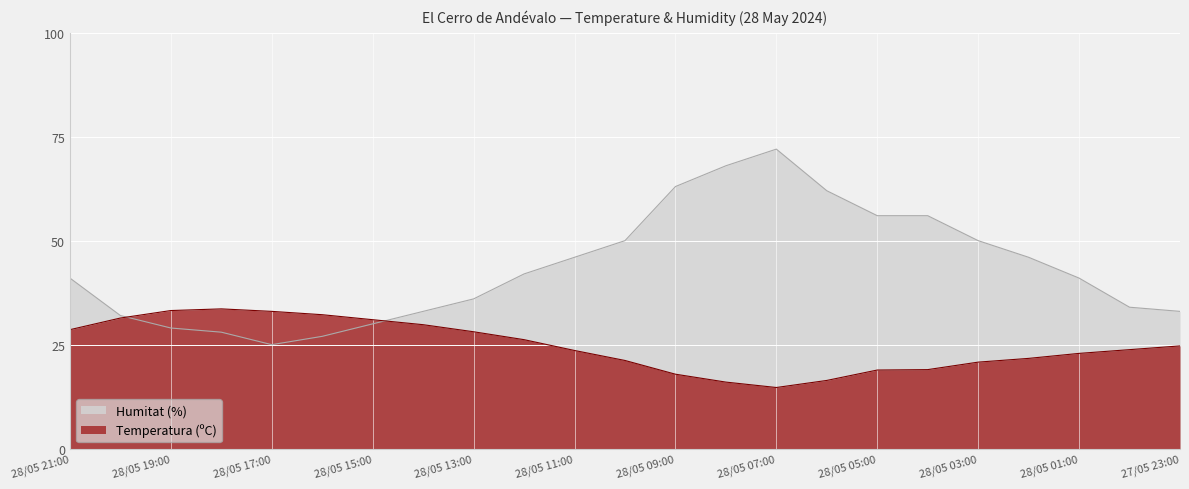

True or false: Humitat (%) has a value of 21.2 at 28/05 12:00.

False